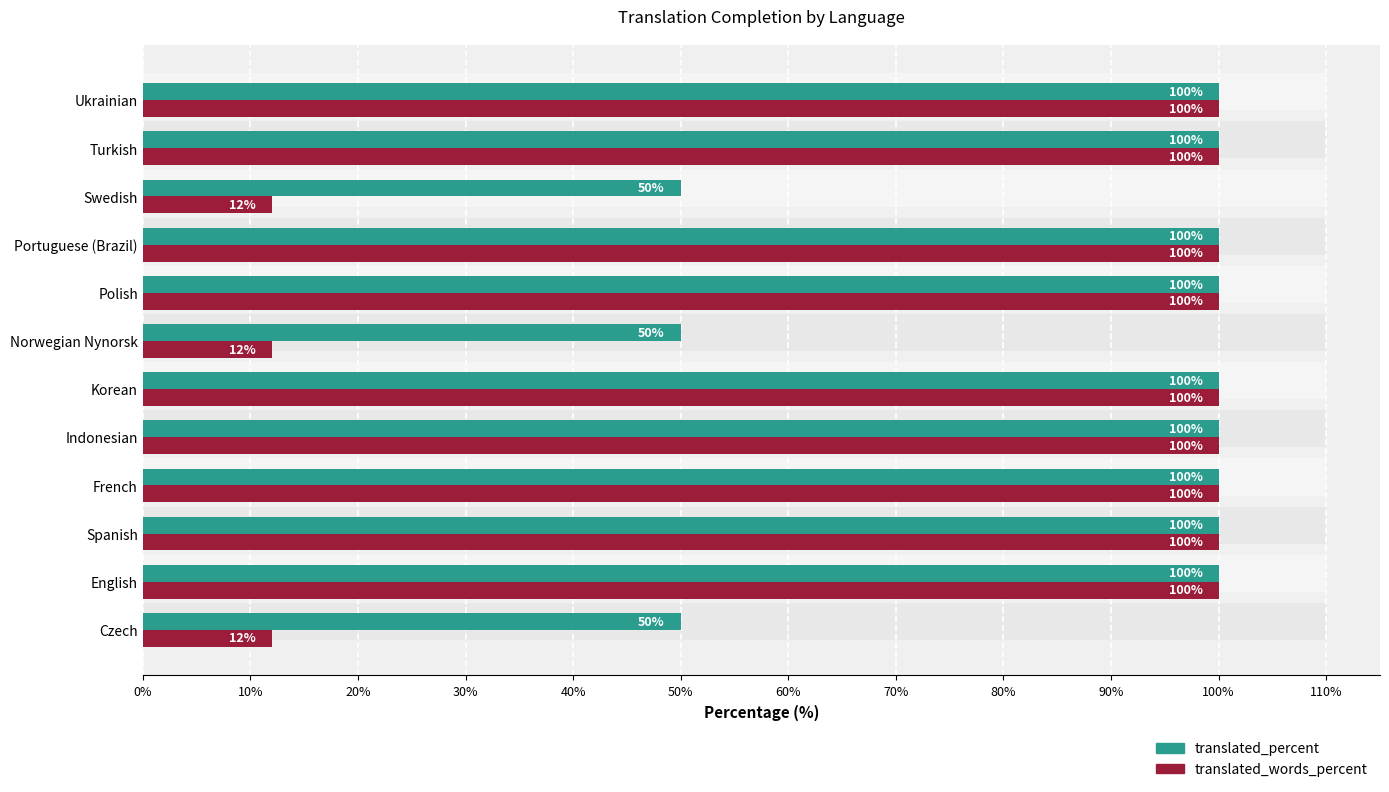

Is it true that translated_percent equals 66 at Czech?

False